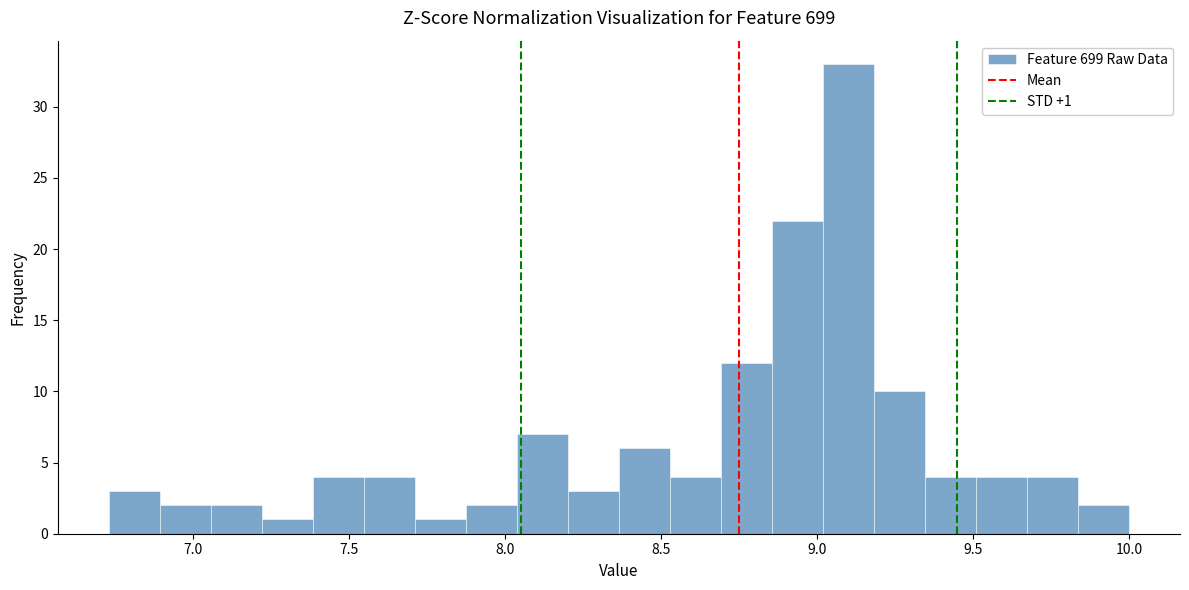

Around what value on the x-axis is the tallest bar? Give the approximate position of its centre, as read against the axis.

9.10